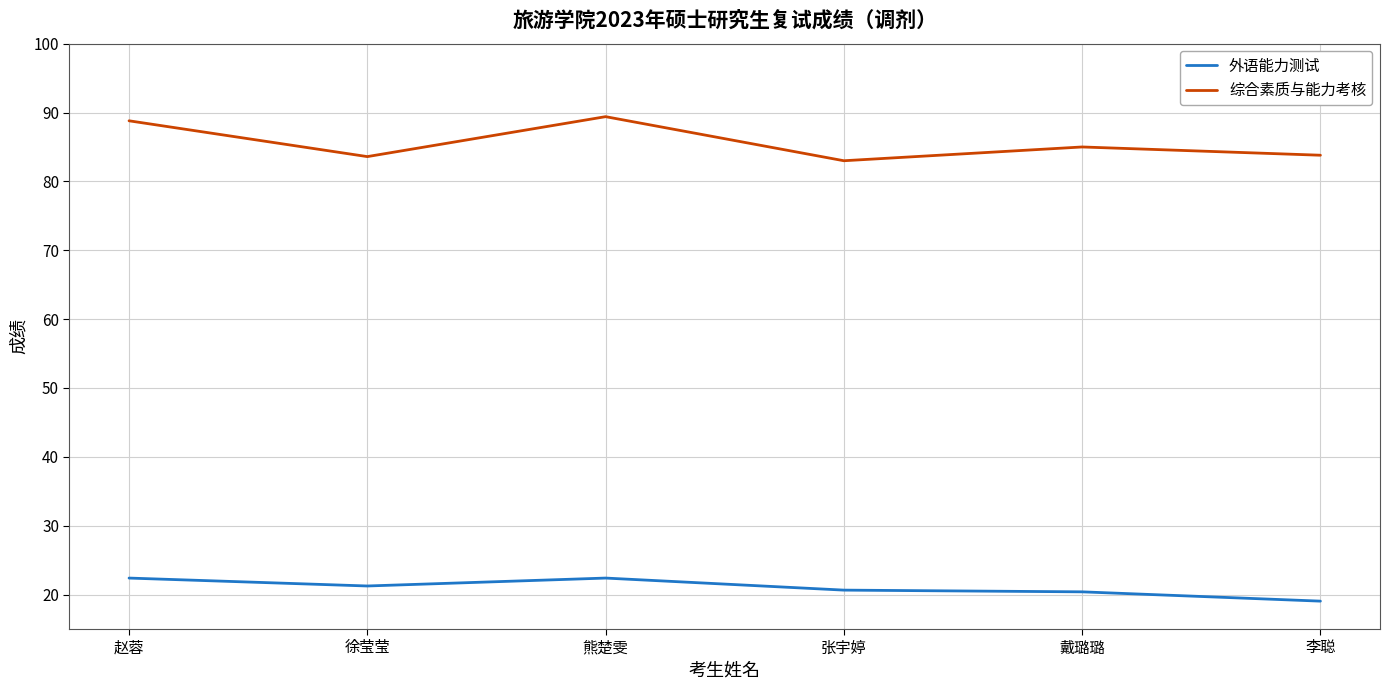

List the series in order of their overall mean, lowest first.

外语能力测试, 综合素质与能力考核